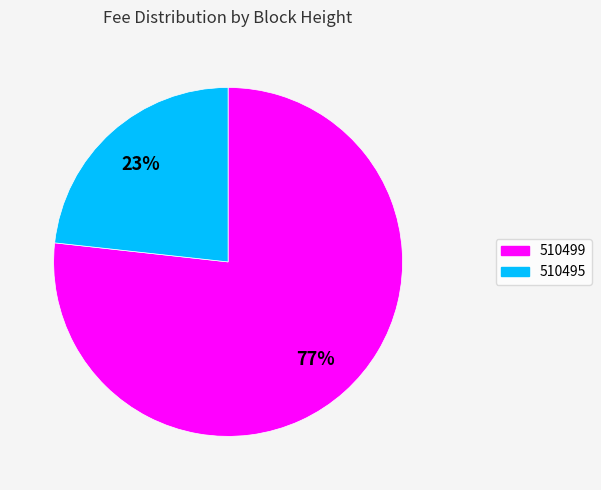

Is the sum of 510495 and 510499 greater than half?

Yes